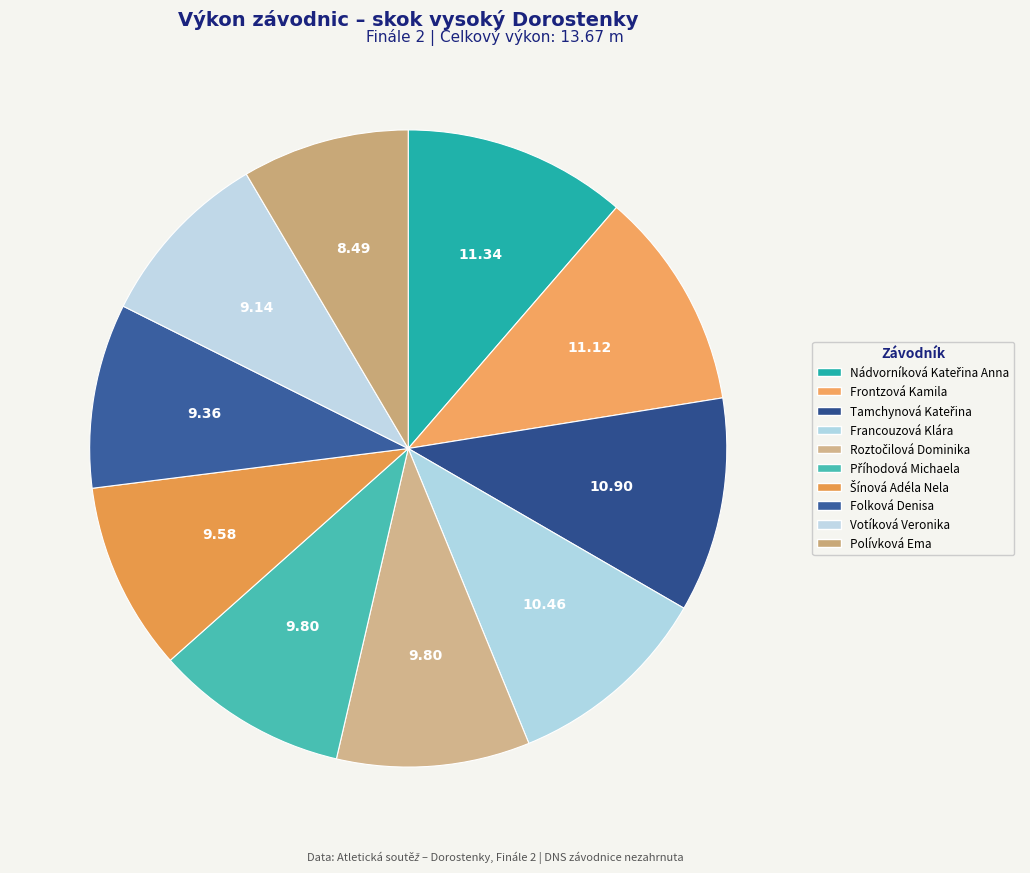

To the nearest percent, what percentage of the pie is Příhodová Michaela?

10%